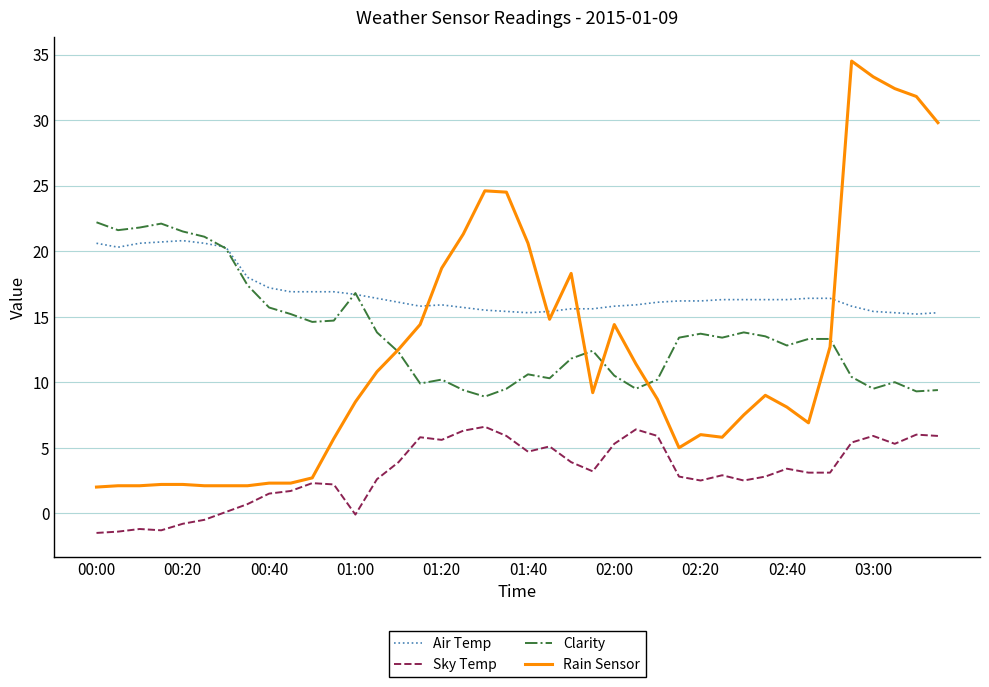

Does the chart display data point markers on the line(s)?

No